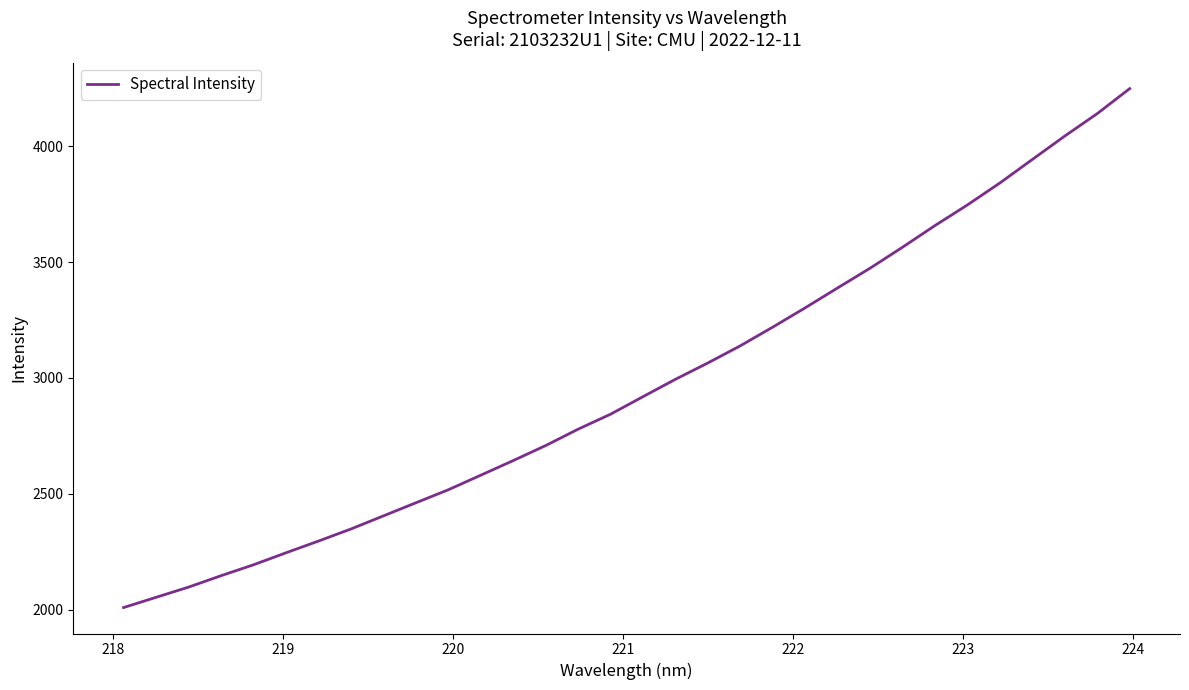

What is the maximum value shown in the chart?

4247.7